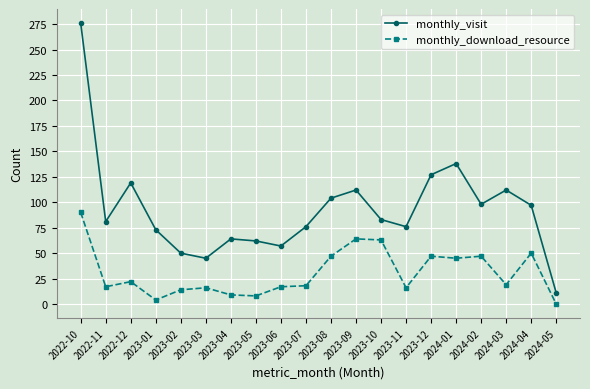

Rank the series at 2023-07 from lowest to highest value.

monthly_download_resource, monthly_visit